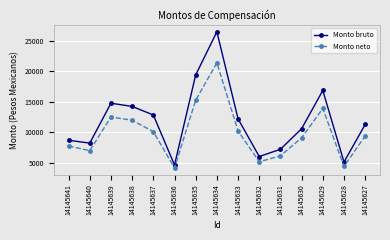

At how many categories does at least one series exceed 18981?

2